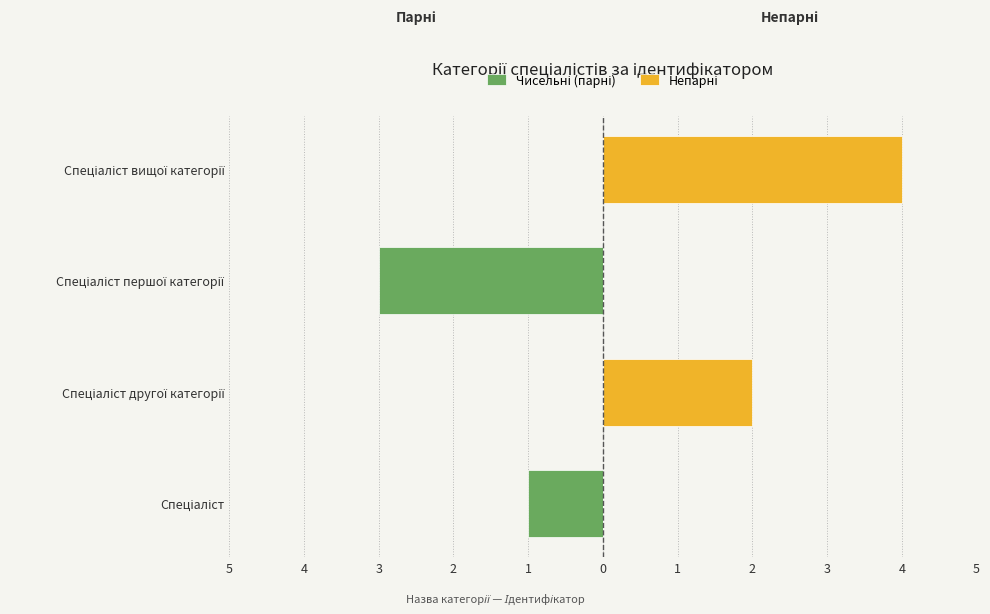

Rank the series at Спеціаліст вищої категорії from highest to lowest value.

Непарні, Чисельні (парні)